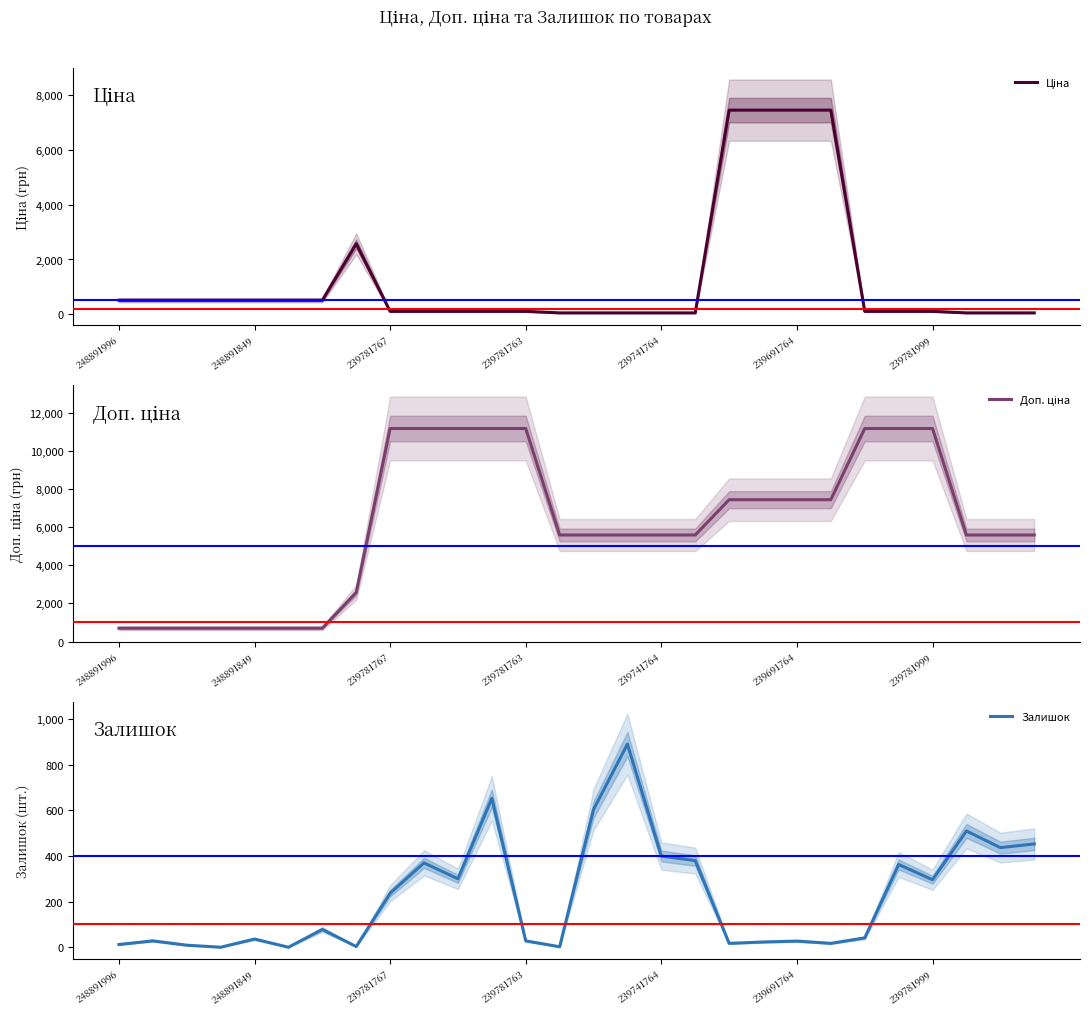

Is it true that Залишок equals 484 at 239781999?

False